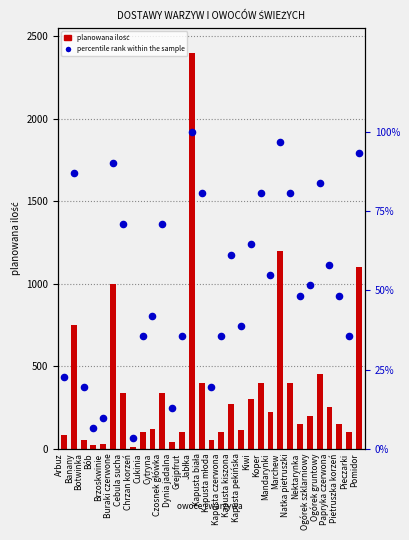

What is the total value across all series at Nektarynka?

198.4